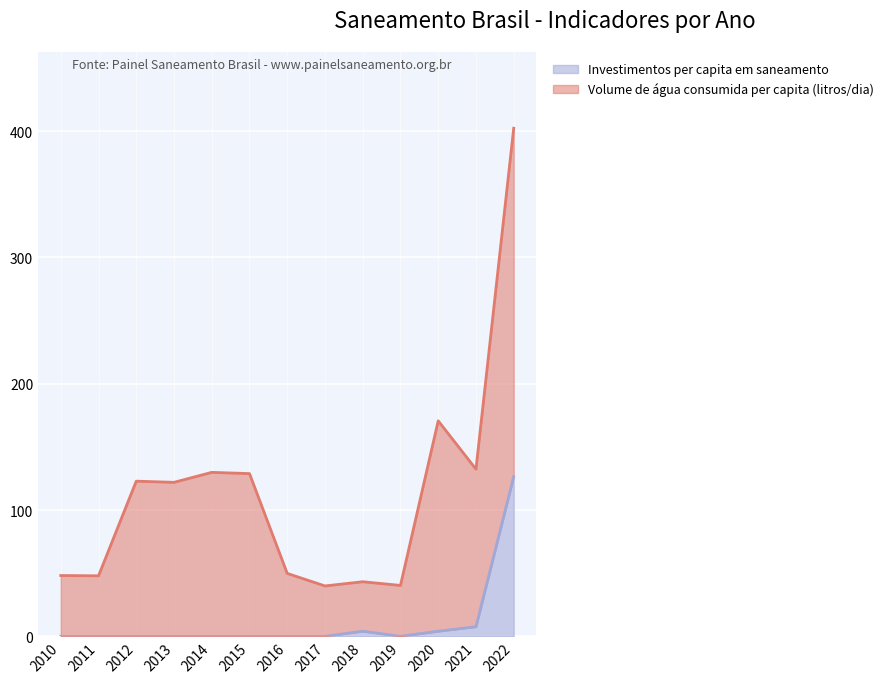

The chart shows a value of 60.6 at 2014. True or false?

False